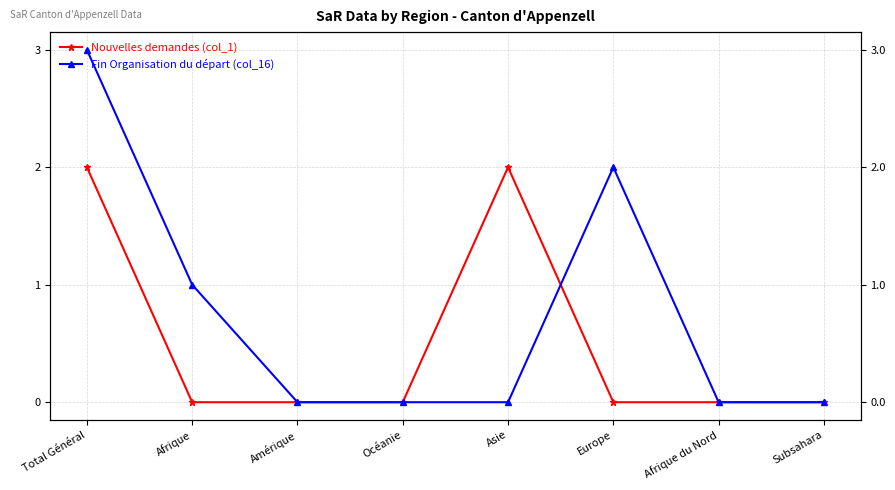

Is this an area chart (filled region under the line)?

No